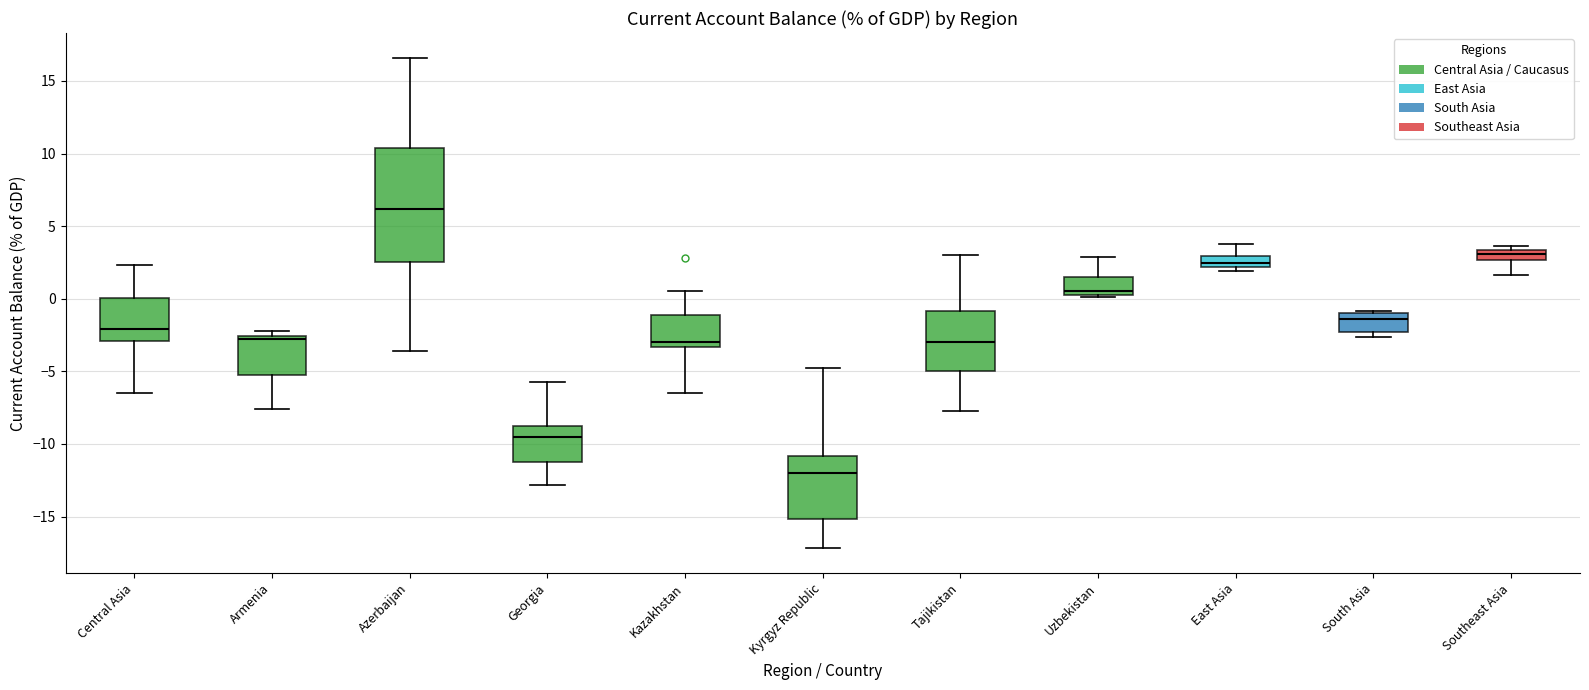

Where does the median line of the box for Uzbekistan sit on the y-axis? The values are not printed on the chart, so give them approximately, as read against the axis.

0.5